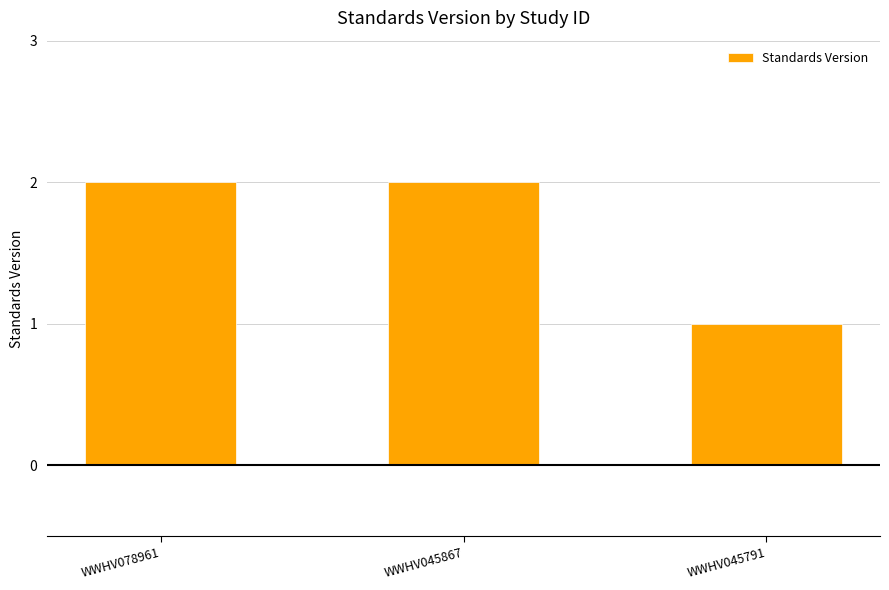

How many values are below 2?

1